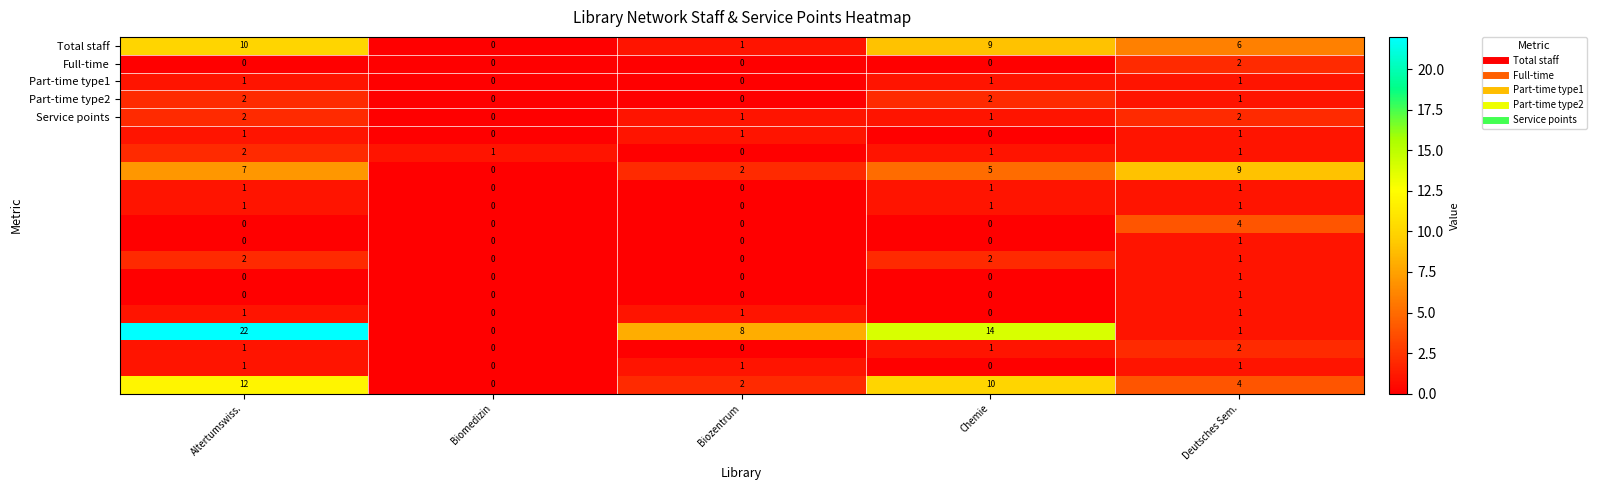

At which category does the chart reach its peak across all series?

Altertumswiss.